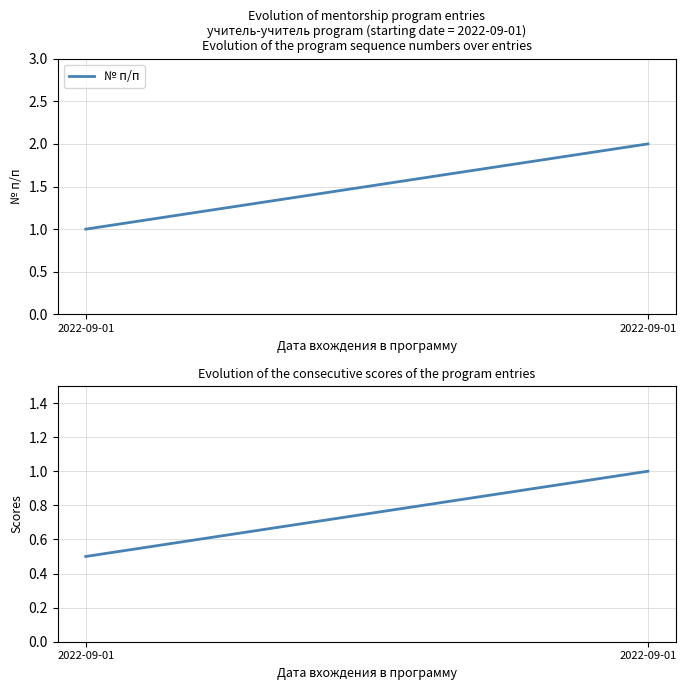

What is the spread (max minus min) of values at 2022-09-01?

0.5